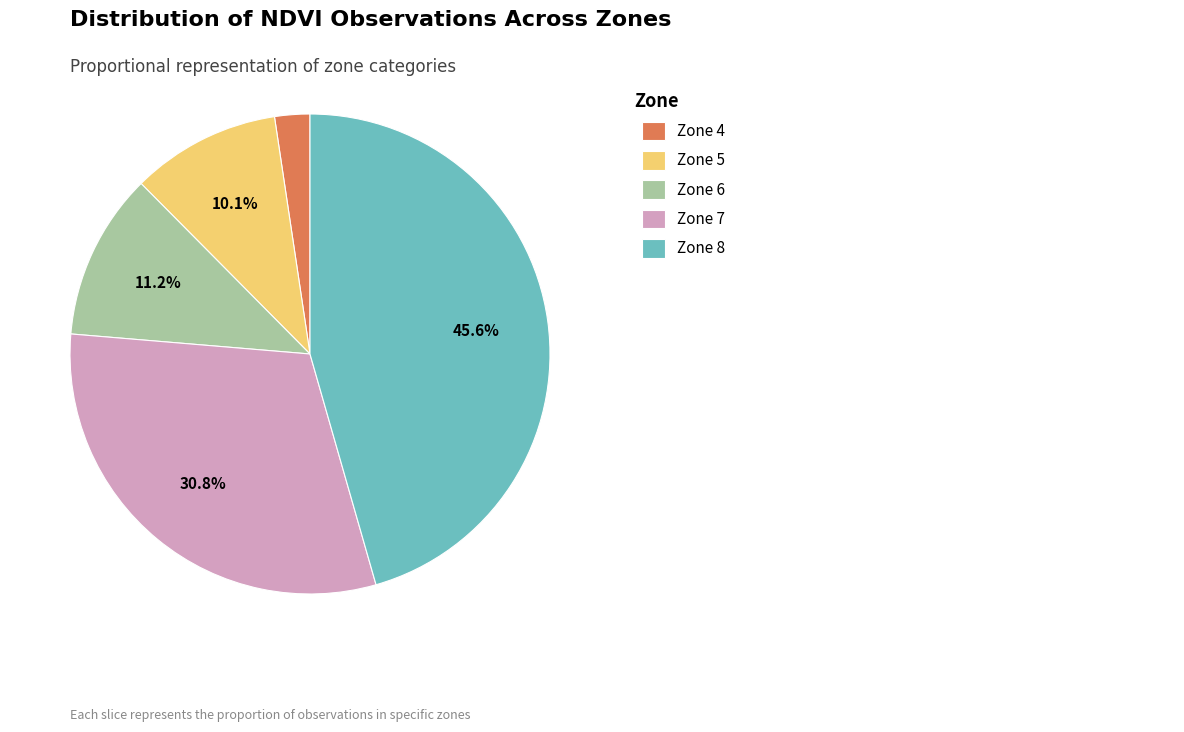

Does any single category account for the majority?

No